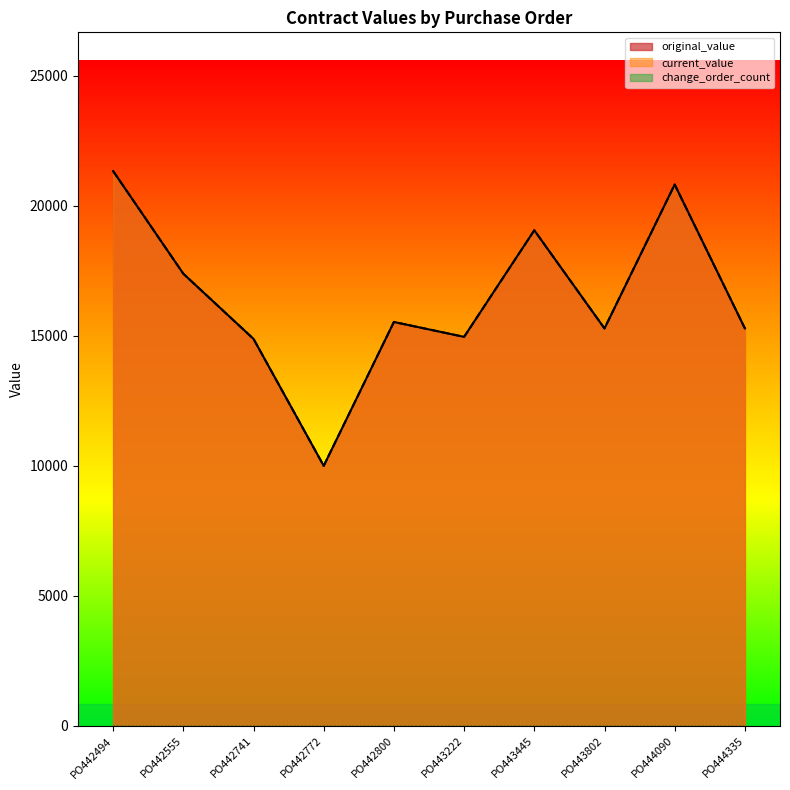

Which category has the highest value in the original_value series?

PO442494